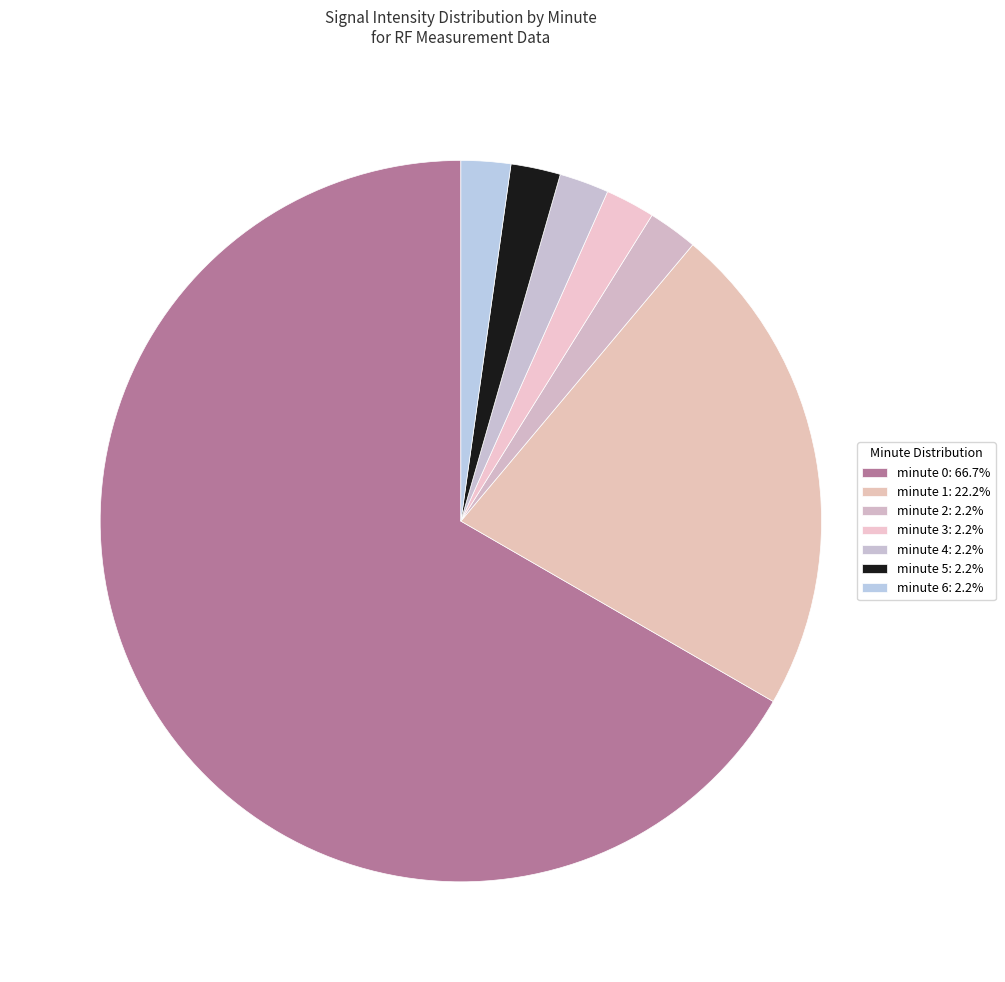

Count the number of slices in the pie.

7